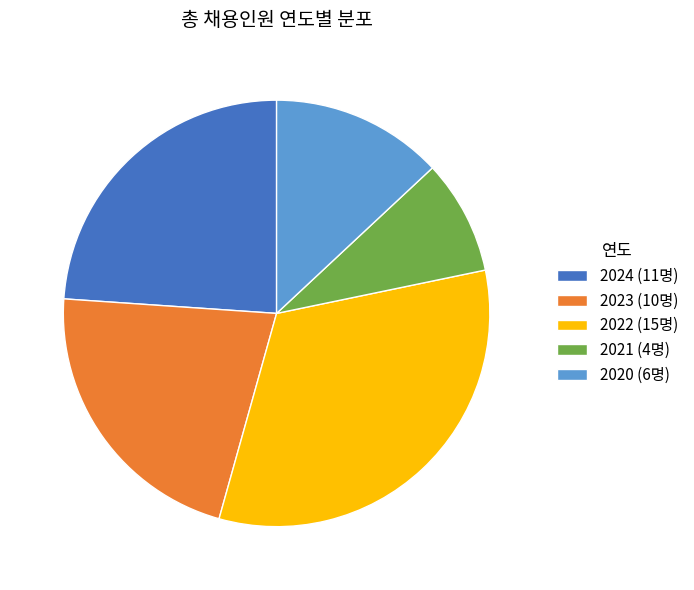

Combined, do 2021 and 2020 account for over 50%?

No